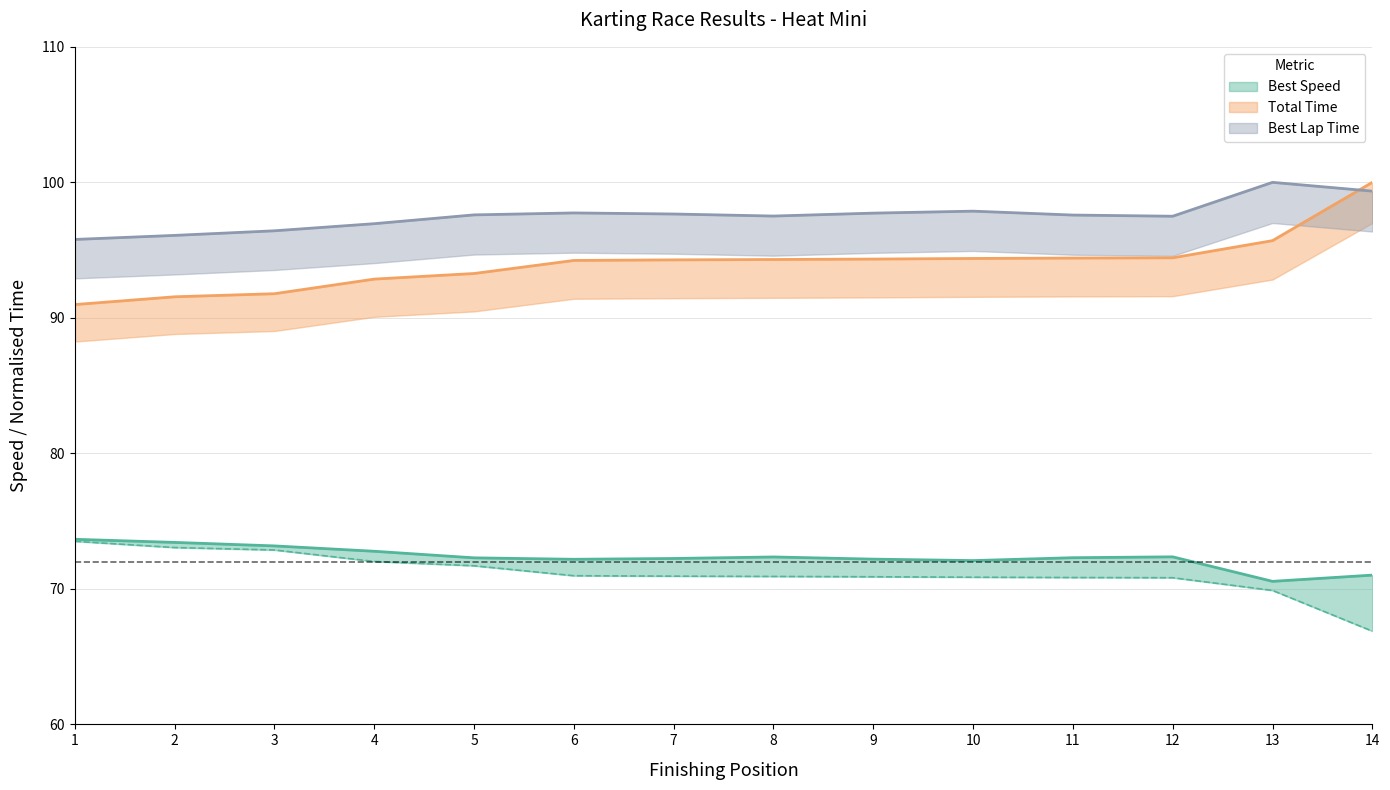

True or false: Average Speed and Total Time cross at least once.

False